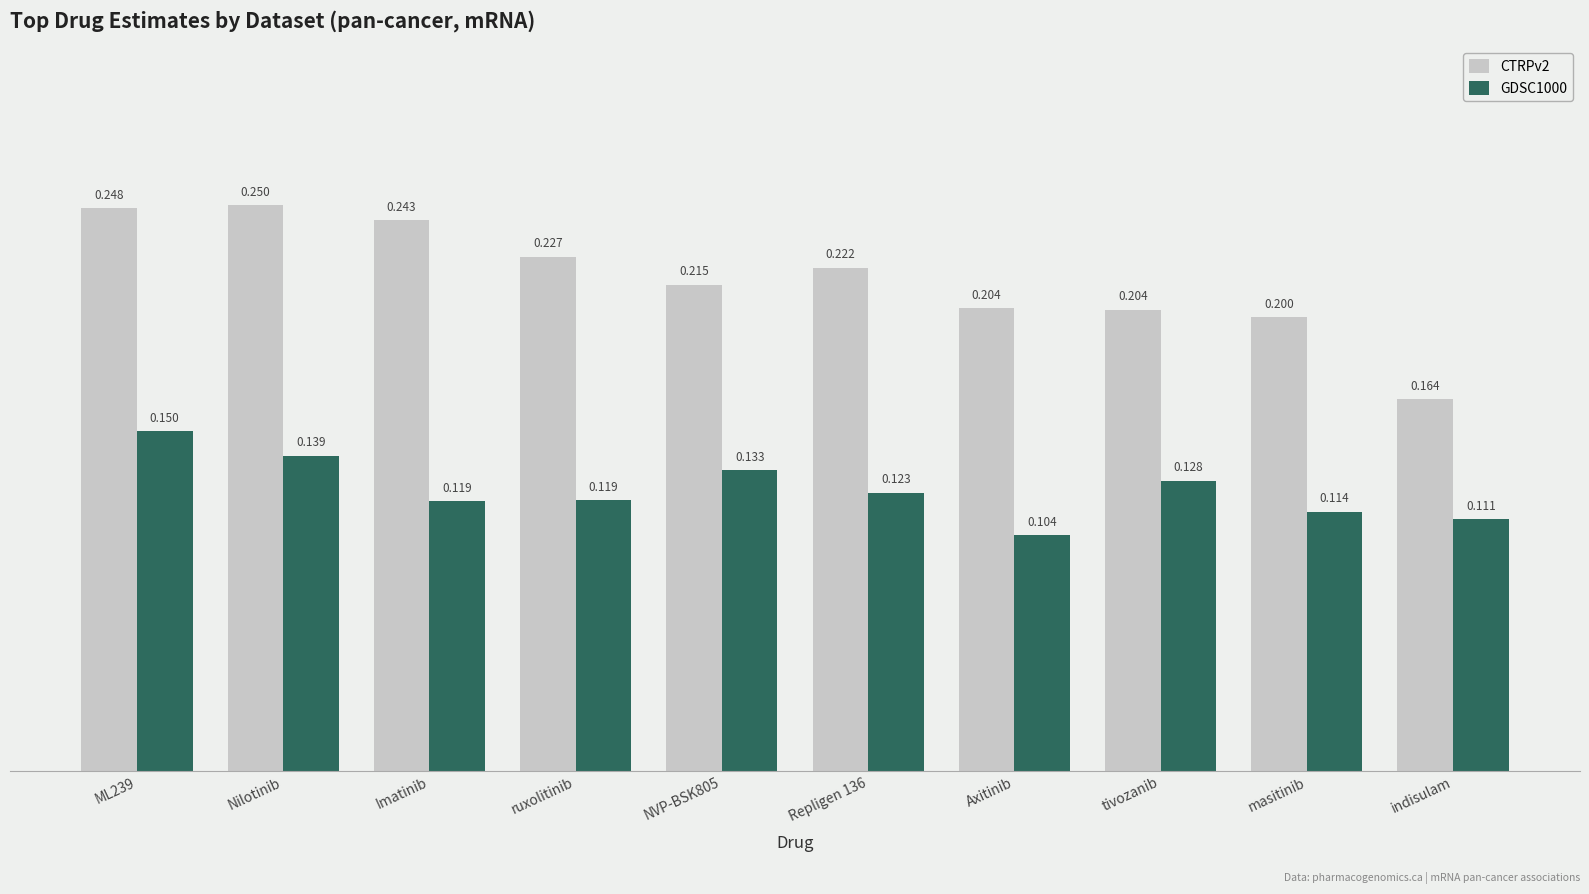

At which label is GDSC1000 closest to 0?

Axitinib